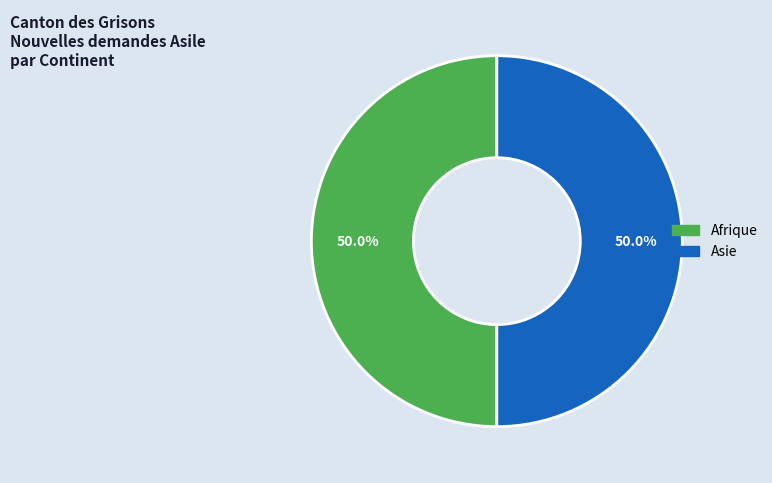

To the nearest percent, what is the average slice percentage?

50%